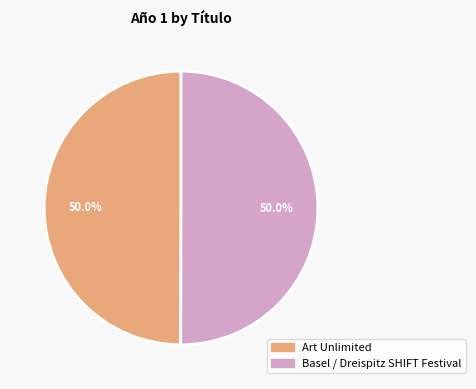

How much of the chart is everything except Art Unlimited?

50.0%